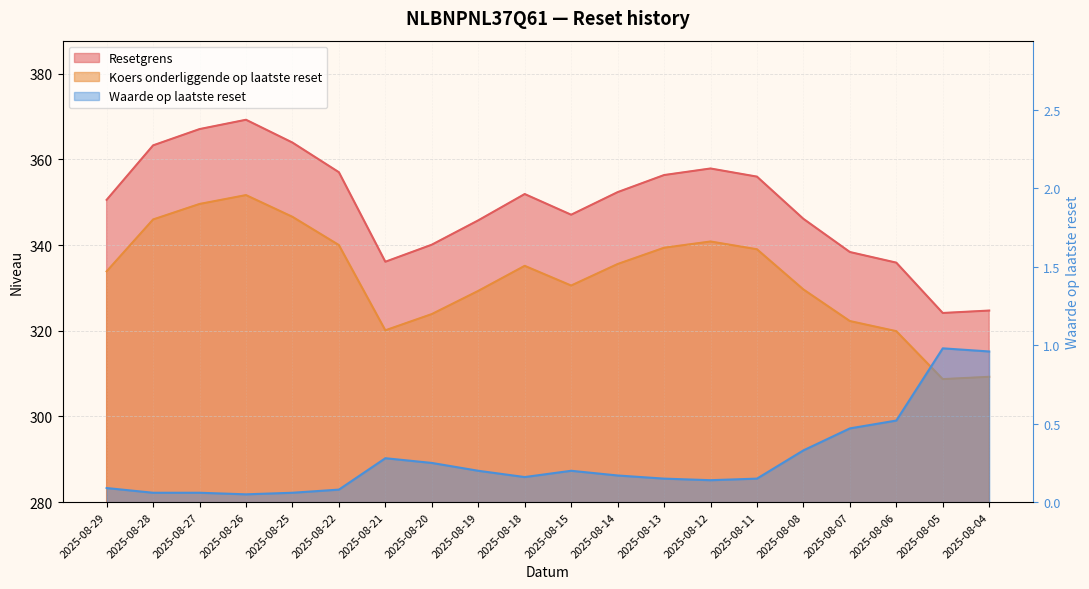

True or false: Koers onderliggende op laatste reset and Resetgrens intersect in this chart.

False